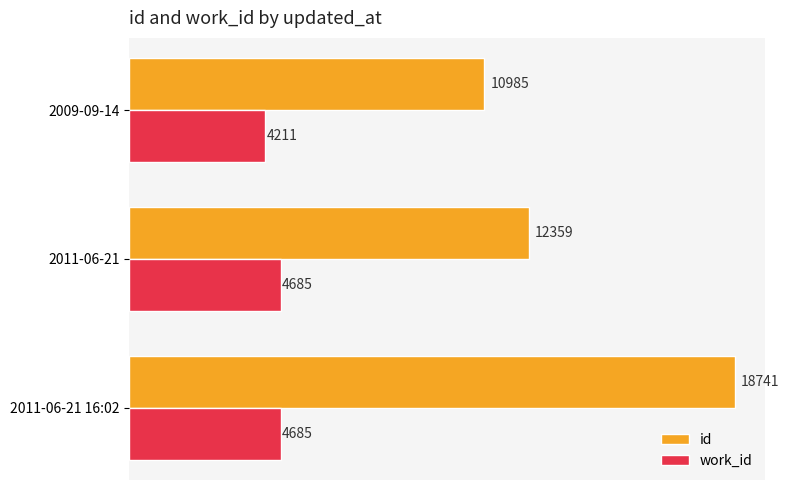

What is the total value across all series at 2011-06-21 16:02?

23426